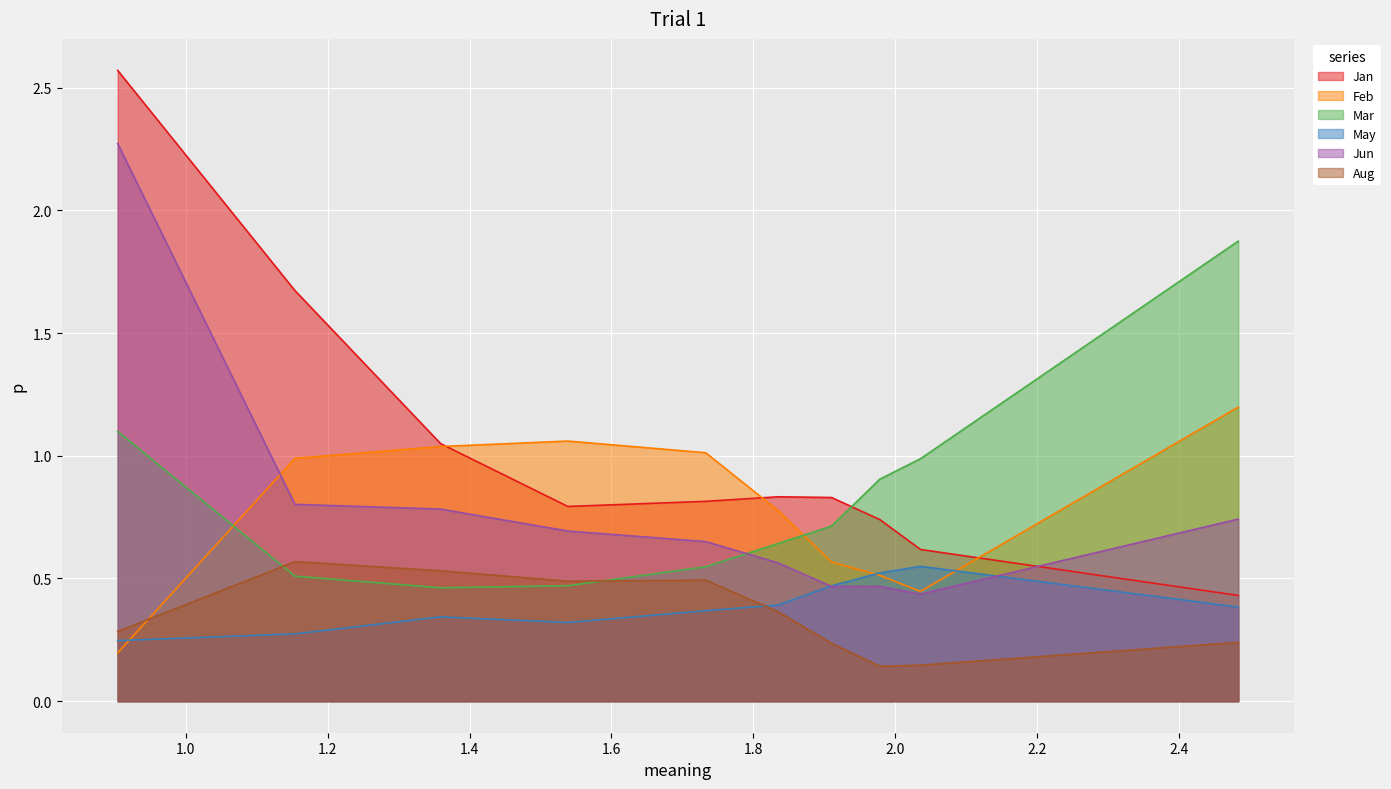

Which series has the largest range (max minus min)?

Jan